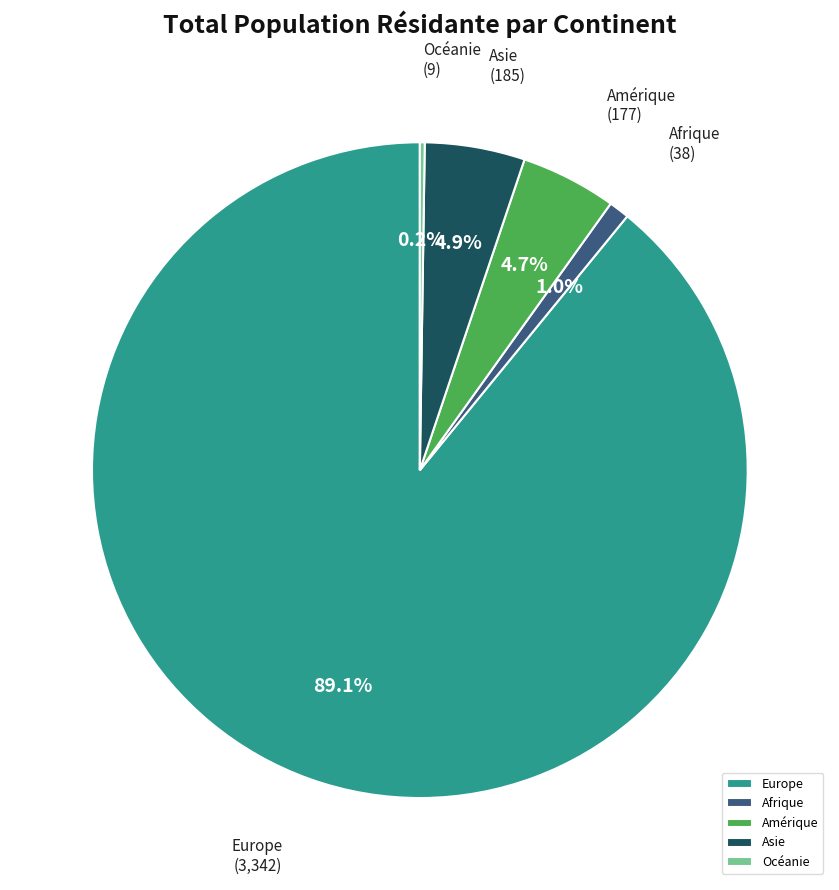

To the nearest percent, what is the difference between the Amérique and Afrique slice percentages?

4%